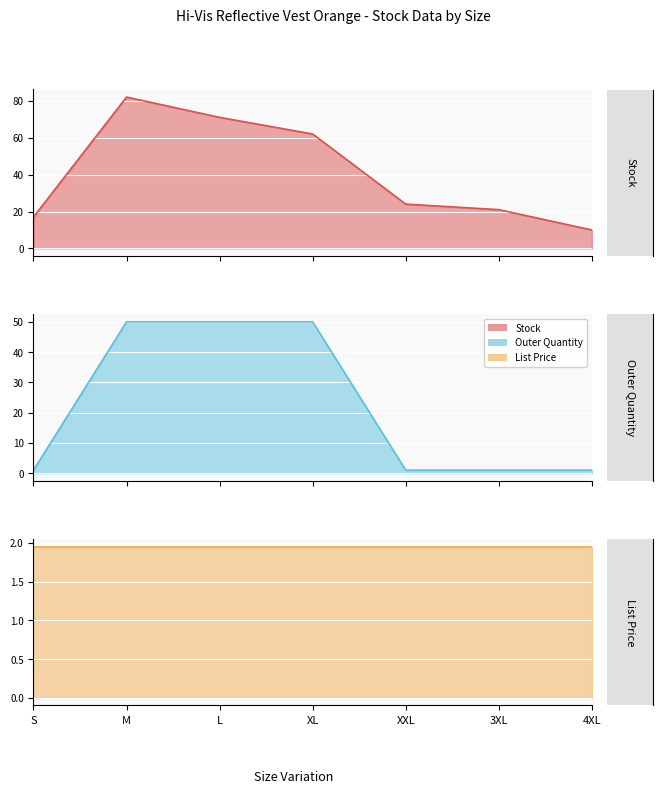

At how many categories does at least one series exceed 14?

6